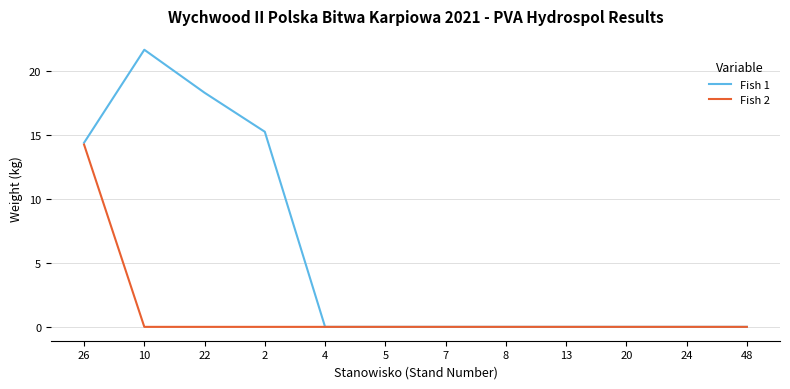

In Fish 1, how many points are higher than both neighbors (excluding endpoints)?

1